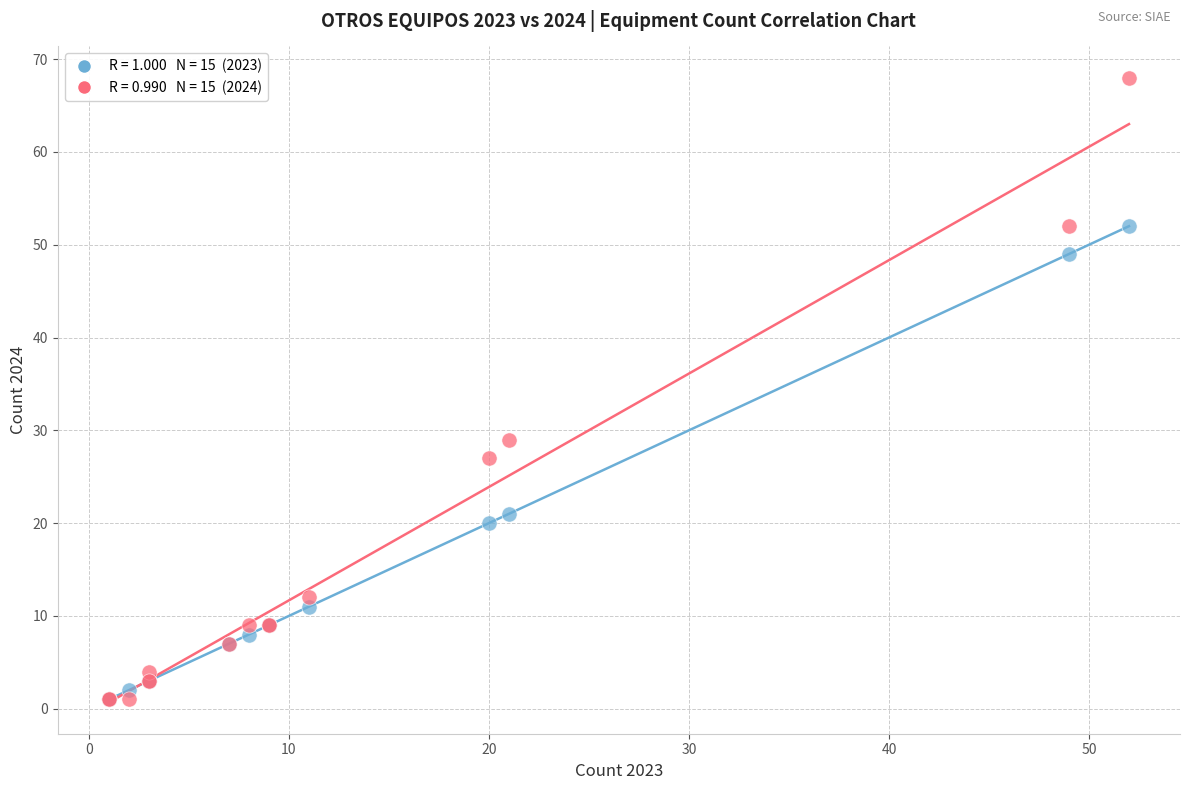

Across all series, what Y value is closest to 34?

29